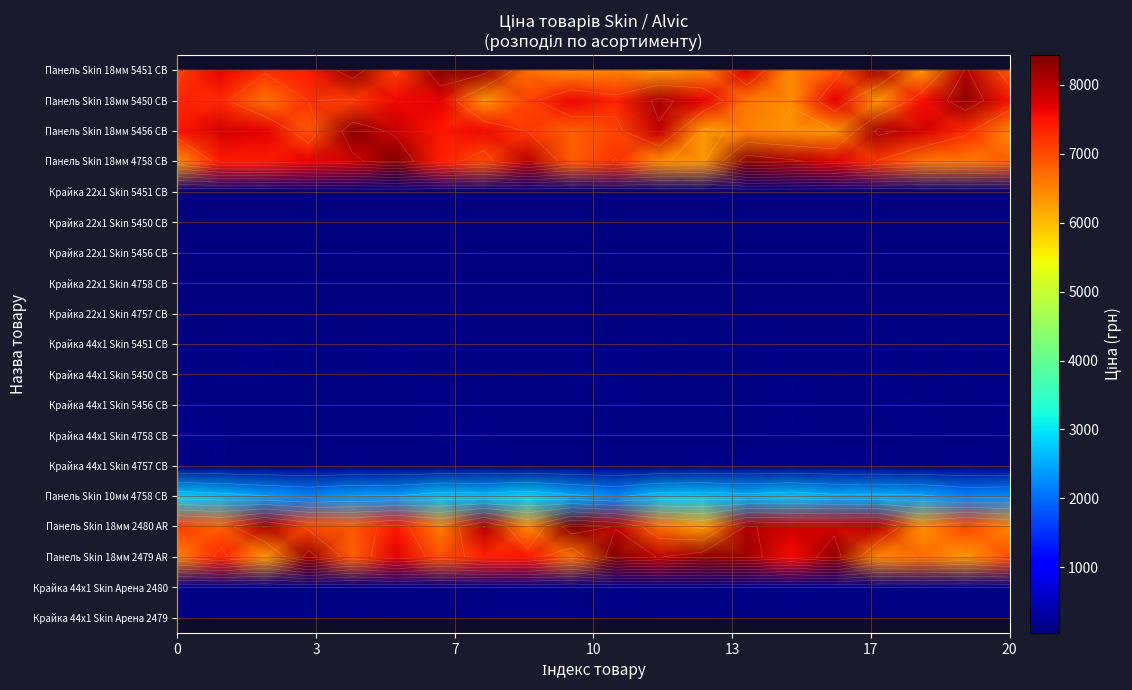

What is the difference between the highest and lowest values at 17?

8363.8